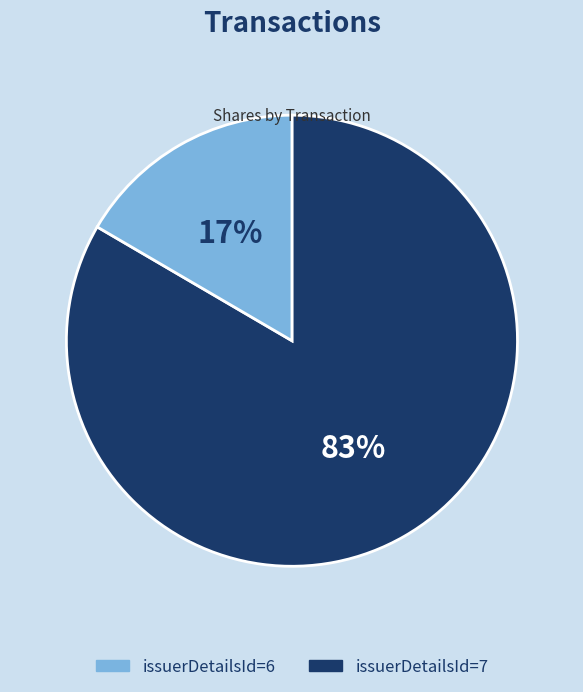

Is there a majority slice in this chart?

Yes